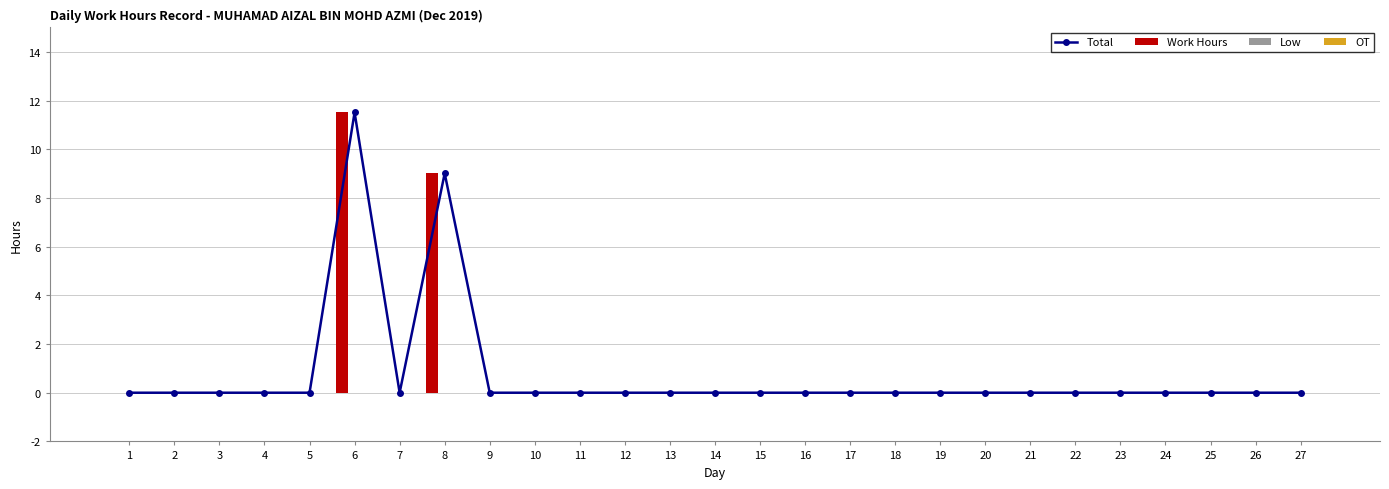

What is the sum of all Total values?

20.5